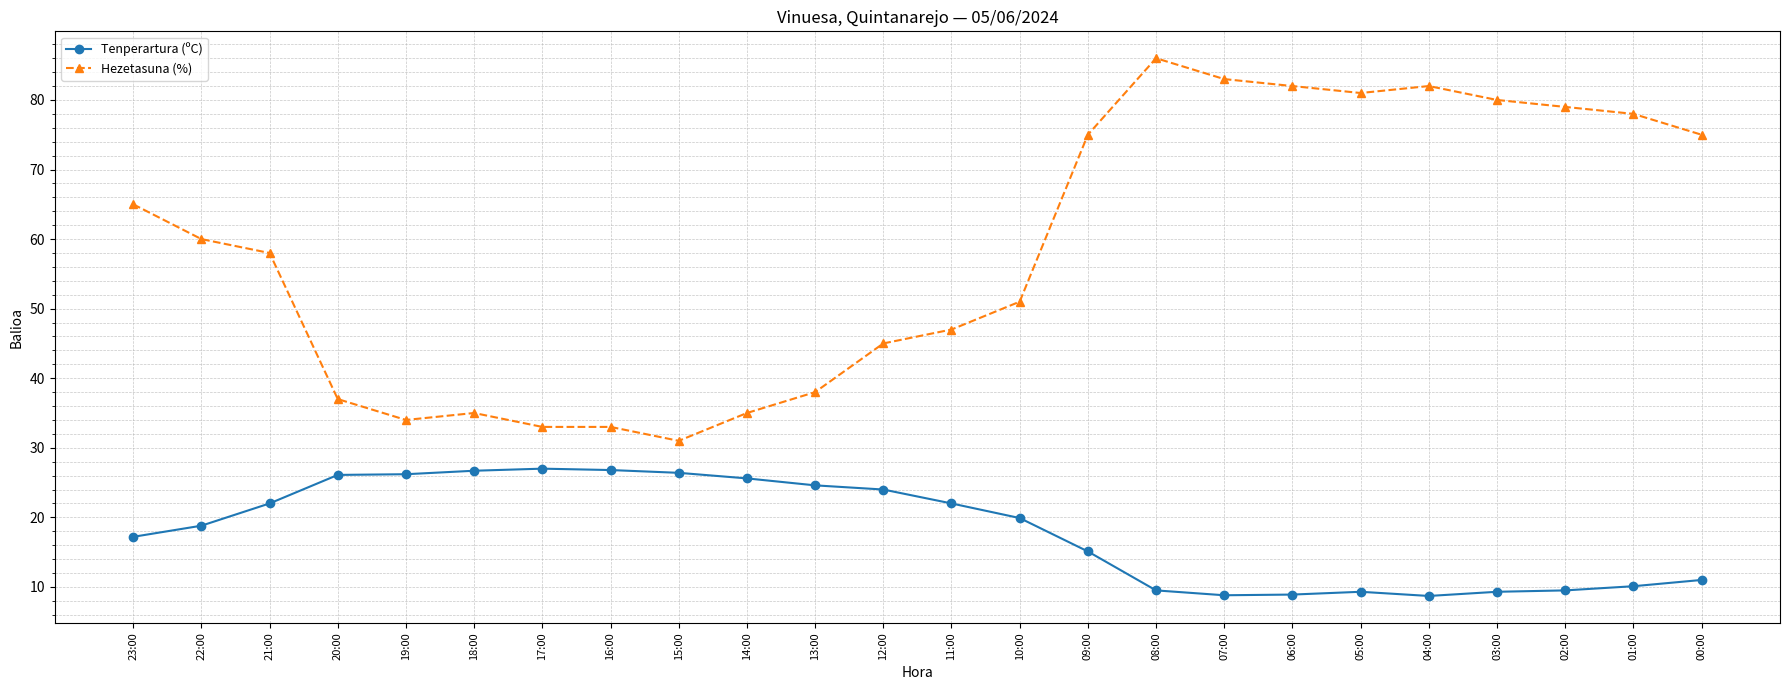

At how many categories does at least one series exceed 68?

10